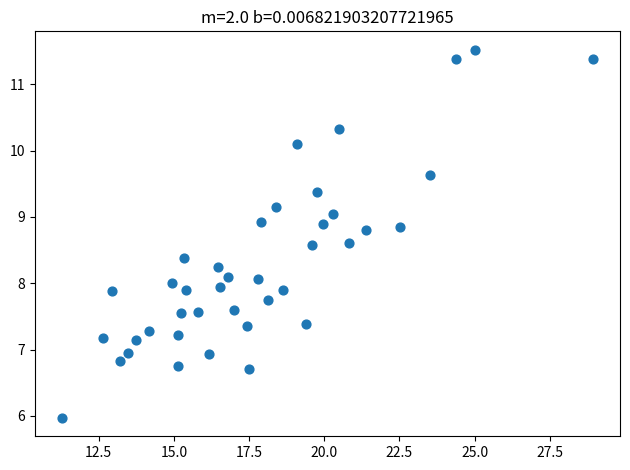

What is the range of X values (max minus min)?

17.7